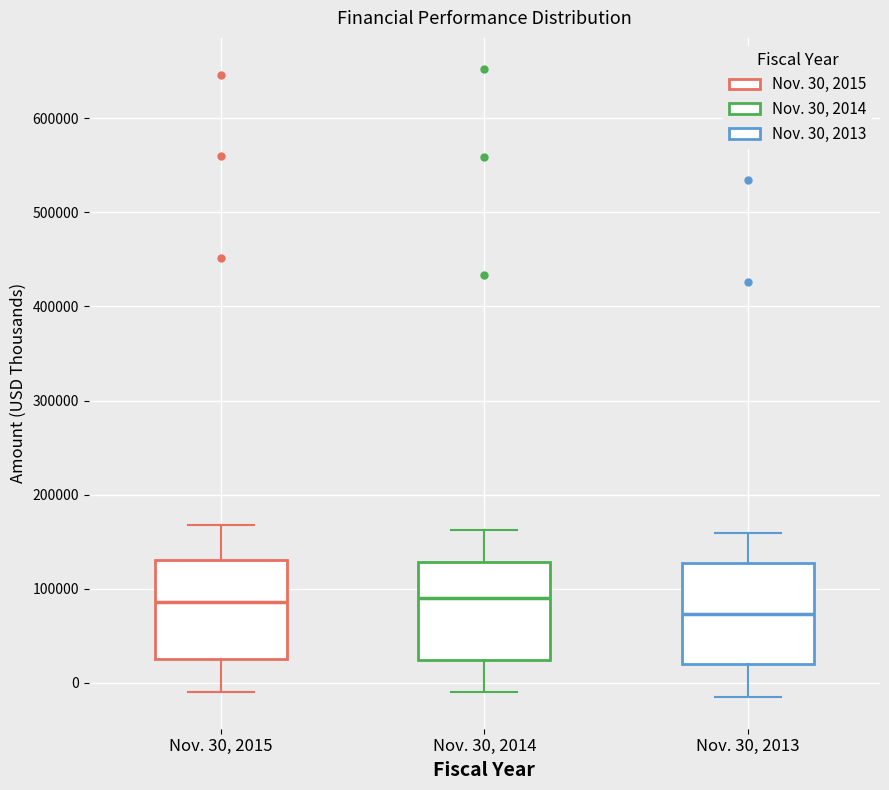

Which box has the lowest median line?

Nov. 30, 2013